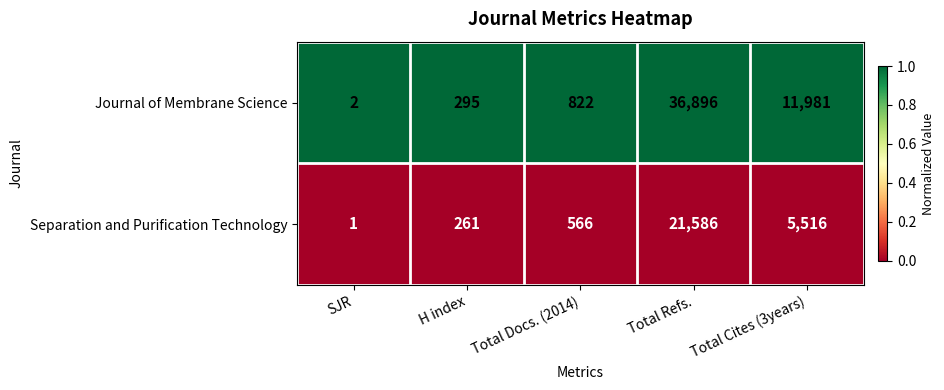

True or false: Separation and Purification Technology has a value of 261 at H index.

True